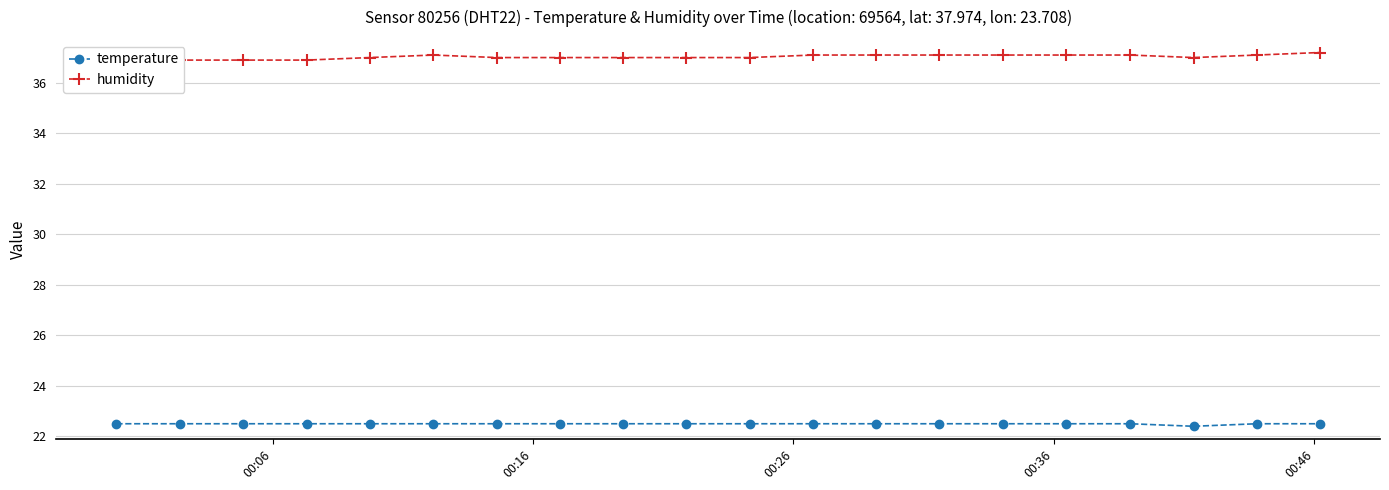

What is the lowest value of the temperature series?

22.4